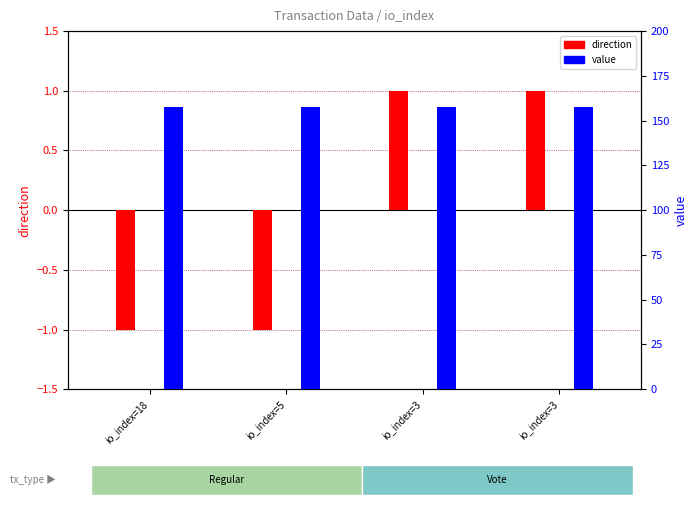

Which category has the highest value in the direction series?

io_index=3